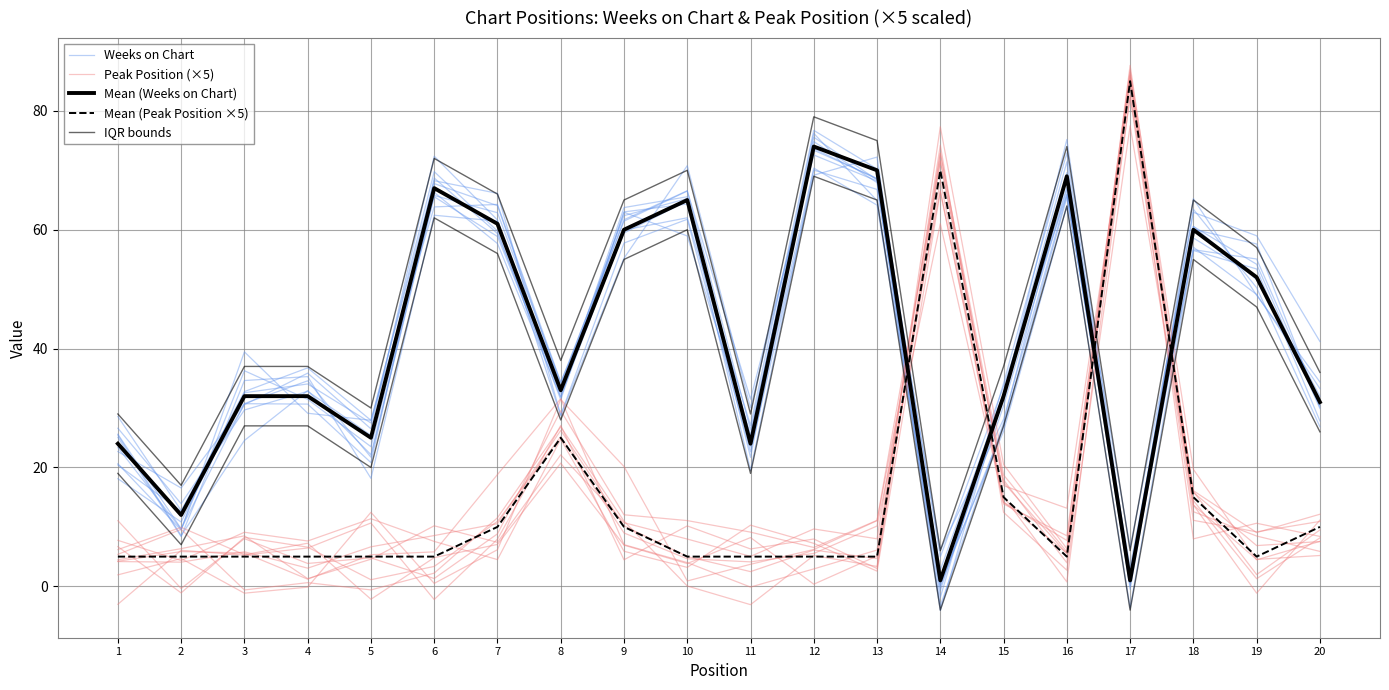

True or false: Peak Position (×5) and Weeks on Chart cross at least once.

True